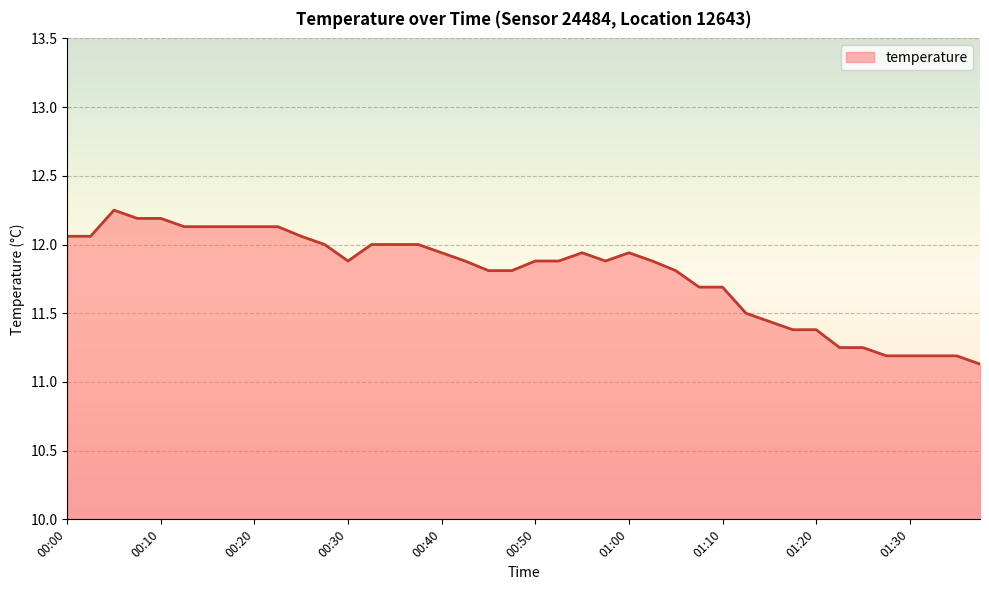

Where is the first local maximum?

00:05